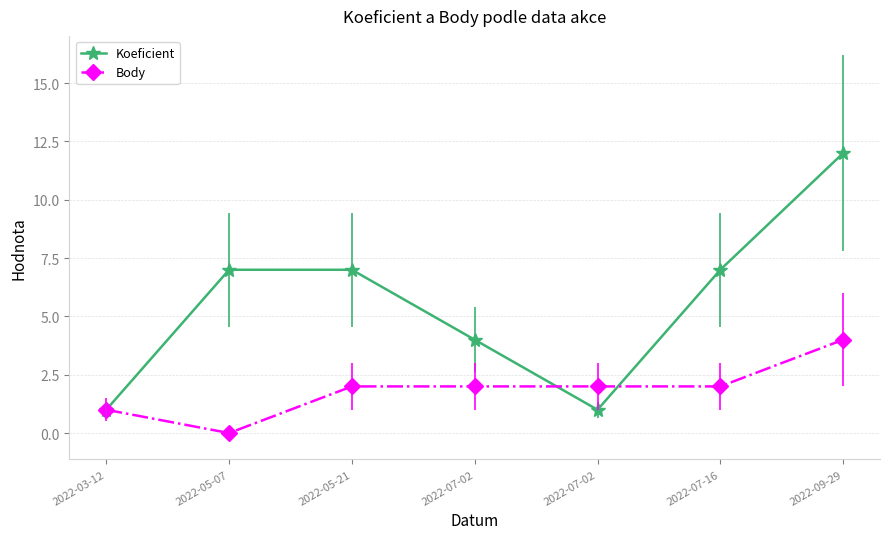

What are all the series names shown in the legend?

Koeficient, Body